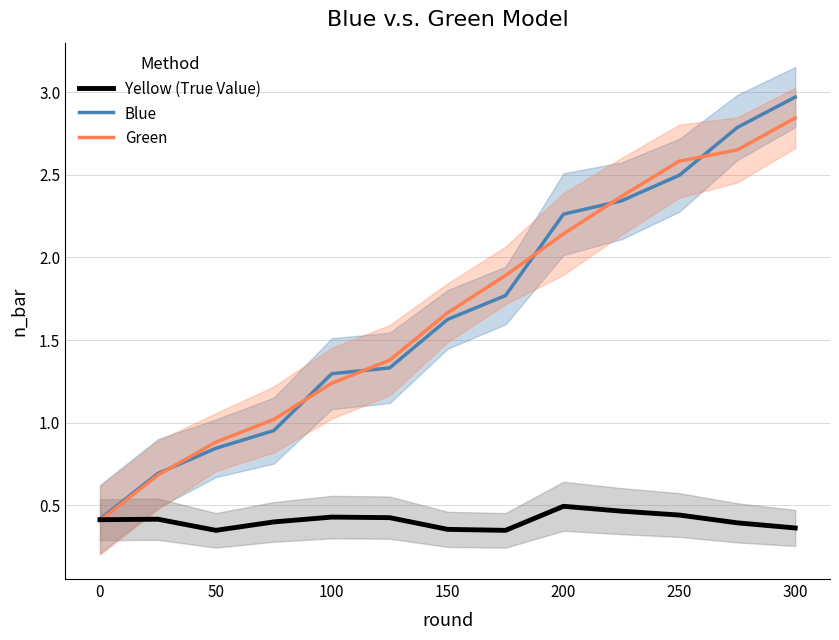

True or false: Yellow (True Value) has a value of 0.6 at 50.

False